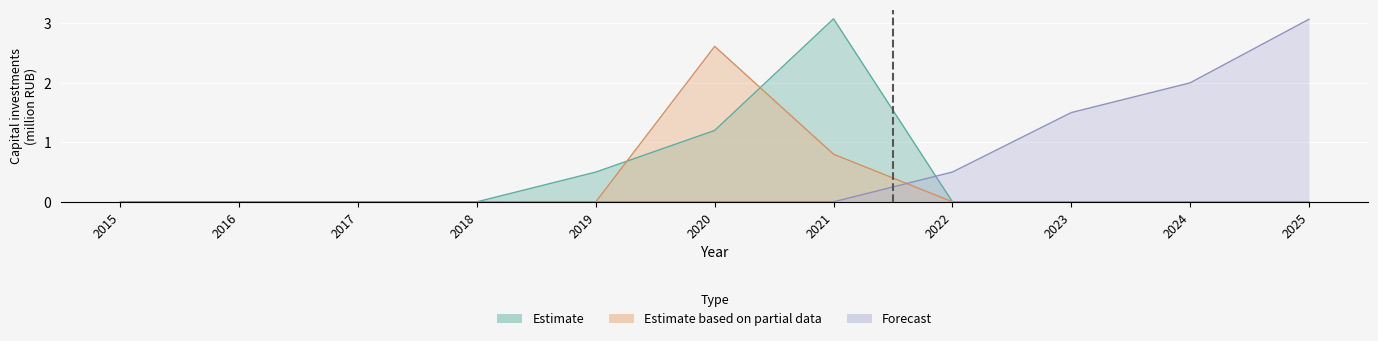

Which has a higher value, 2019 or 2016?

2019